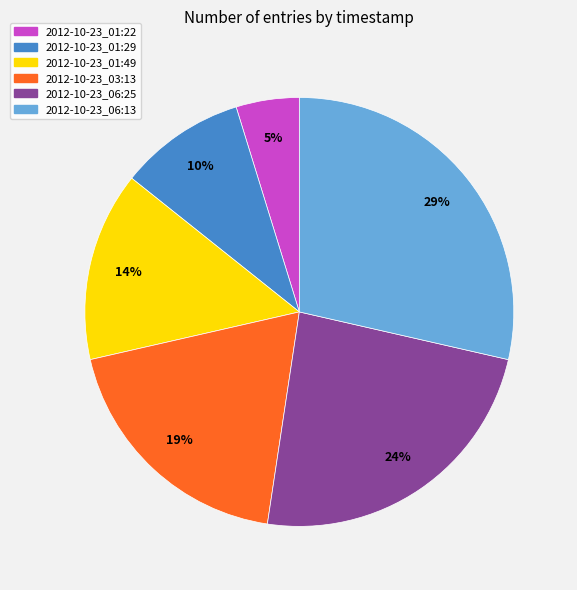

Rank the categories by value from lowest to highest.

2012-10-23_01:22, 2012-10-23_01:29, 2012-10-23_01:49, 2012-10-23_03:13, 2012-10-23_06:25, 2012-10-23_06:13